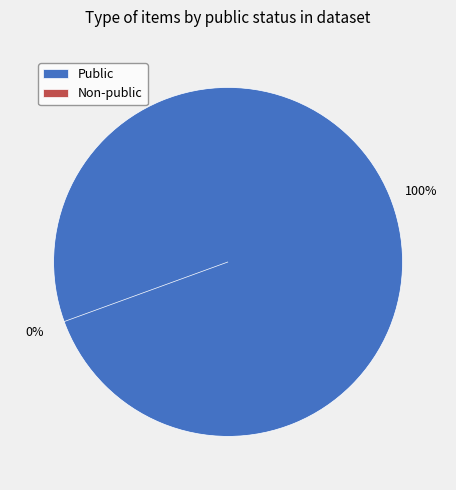

Count the number of slices in the pie.

2